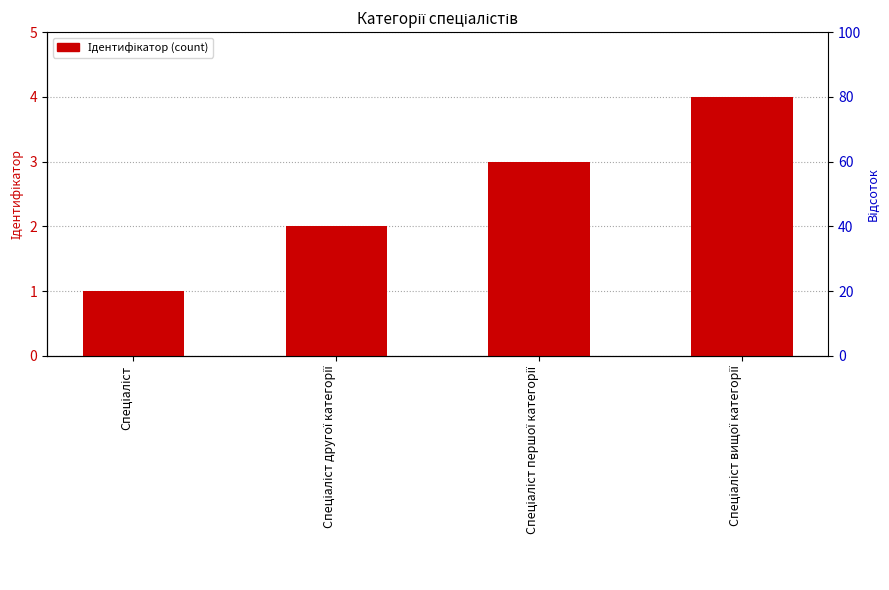

Which has a higher value, Спеціаліст другої категорії or Спеціаліст?

Спеціаліст другої категорії